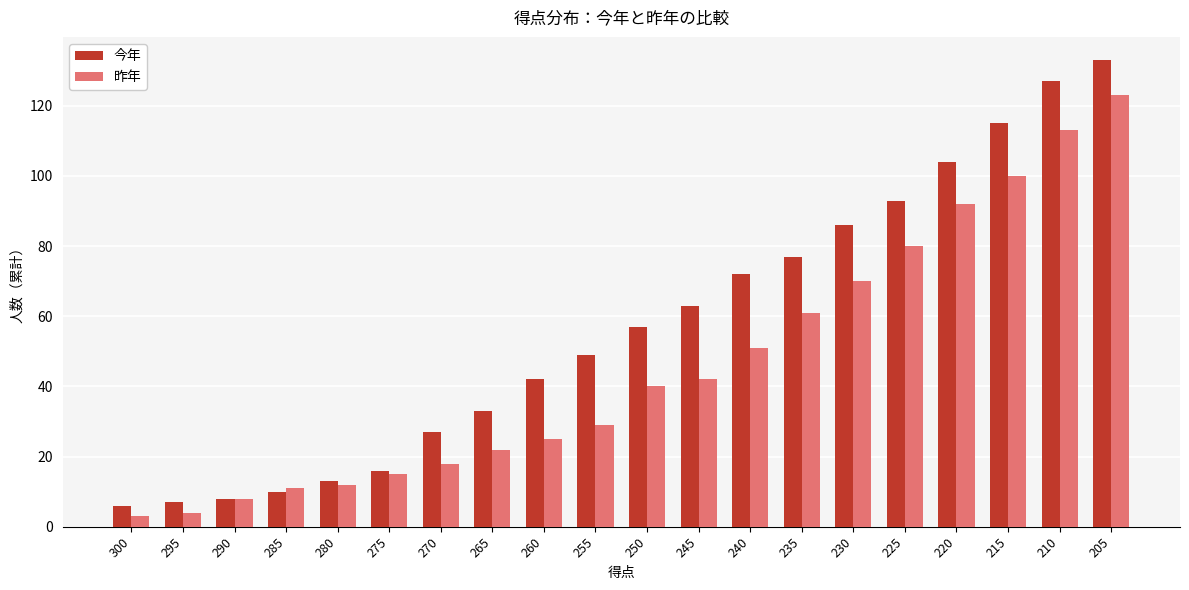

What is the difference between the second highest and second lowest values in the 今年 series?

120